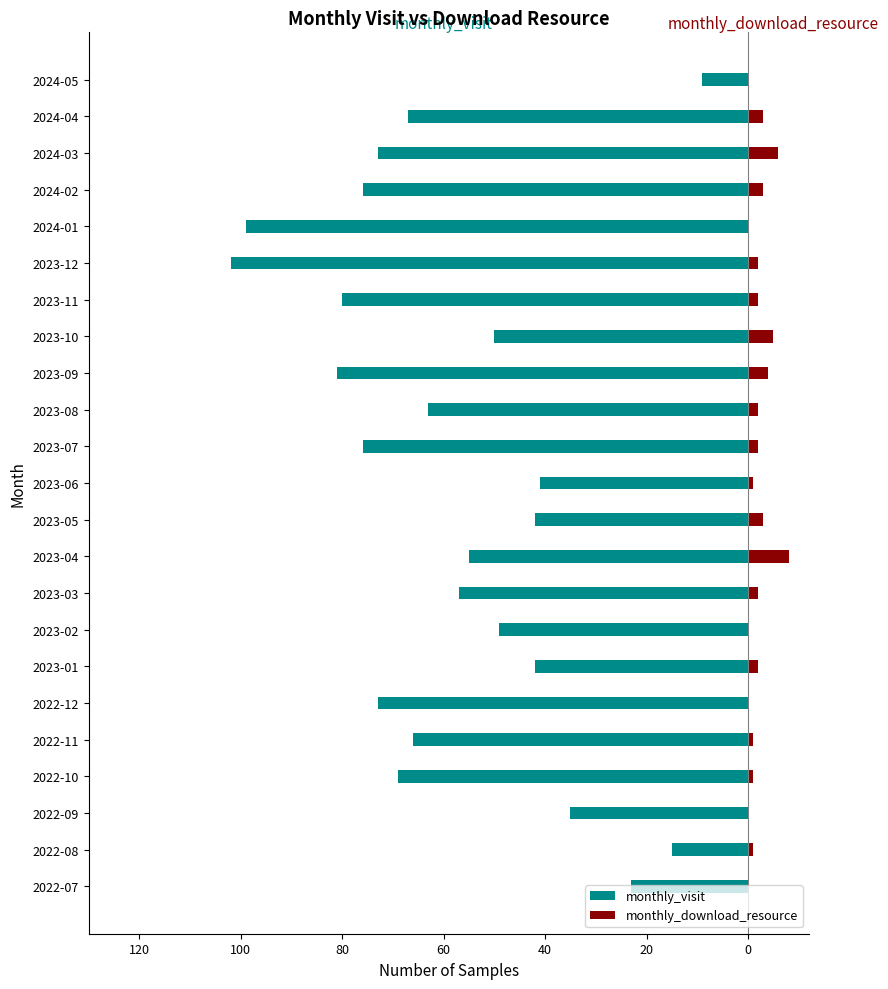

What is the sum of all monthly_download_resource values?

48